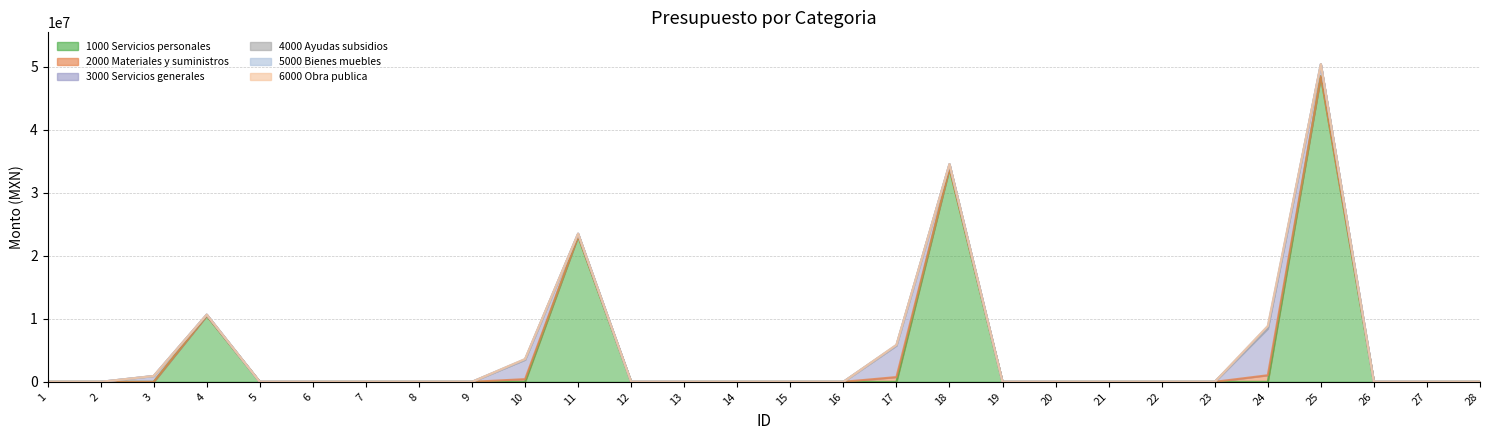

How many categories are shown in the chart?

28